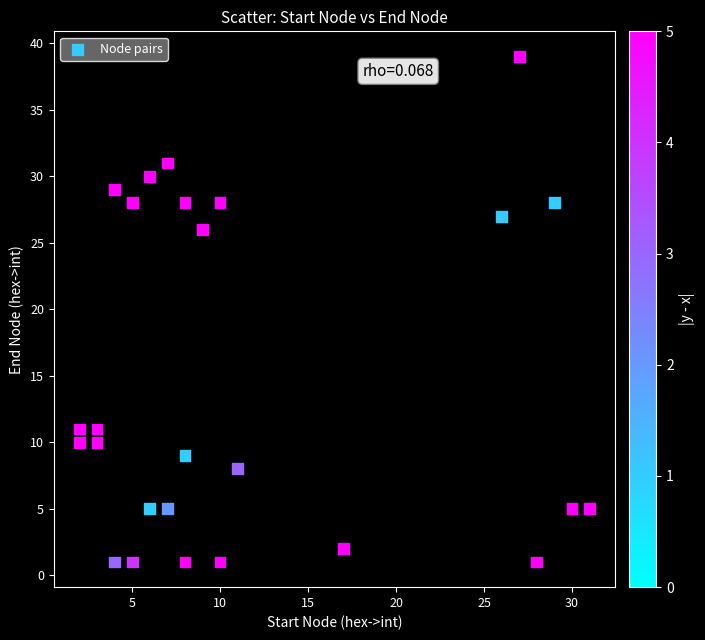

What is the range of Y values (max minus min)?

38